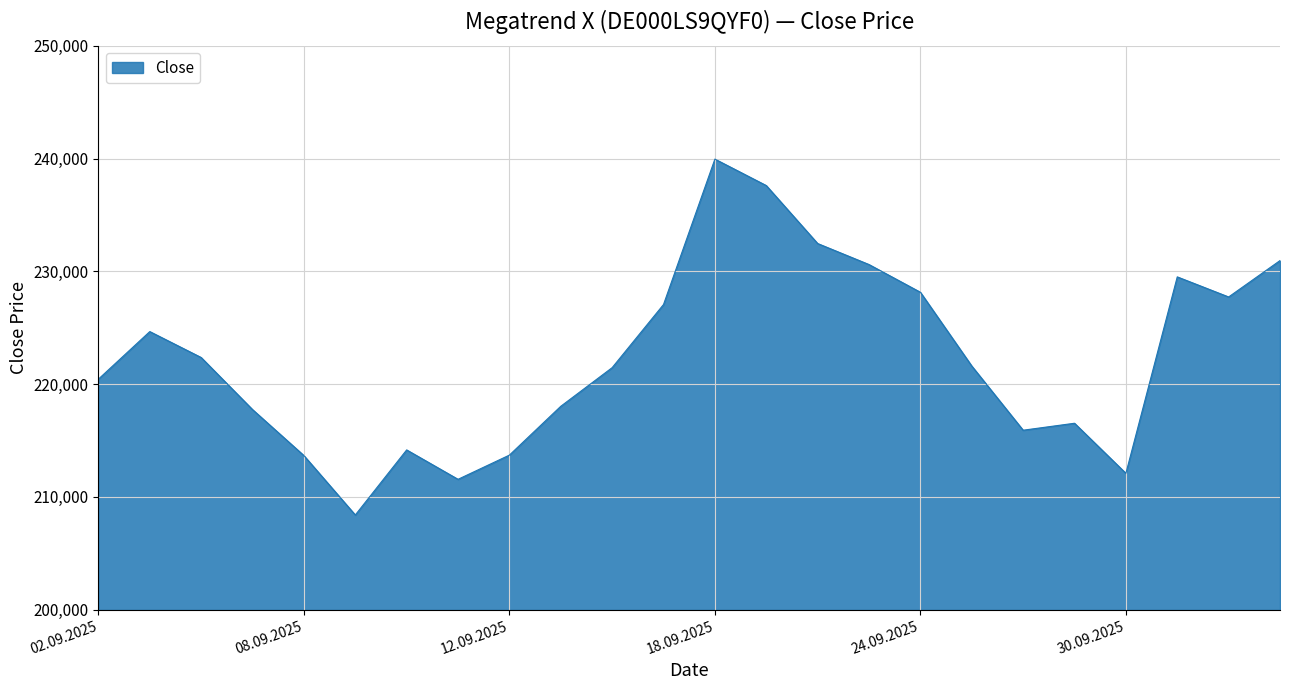

What is the average value?

222349